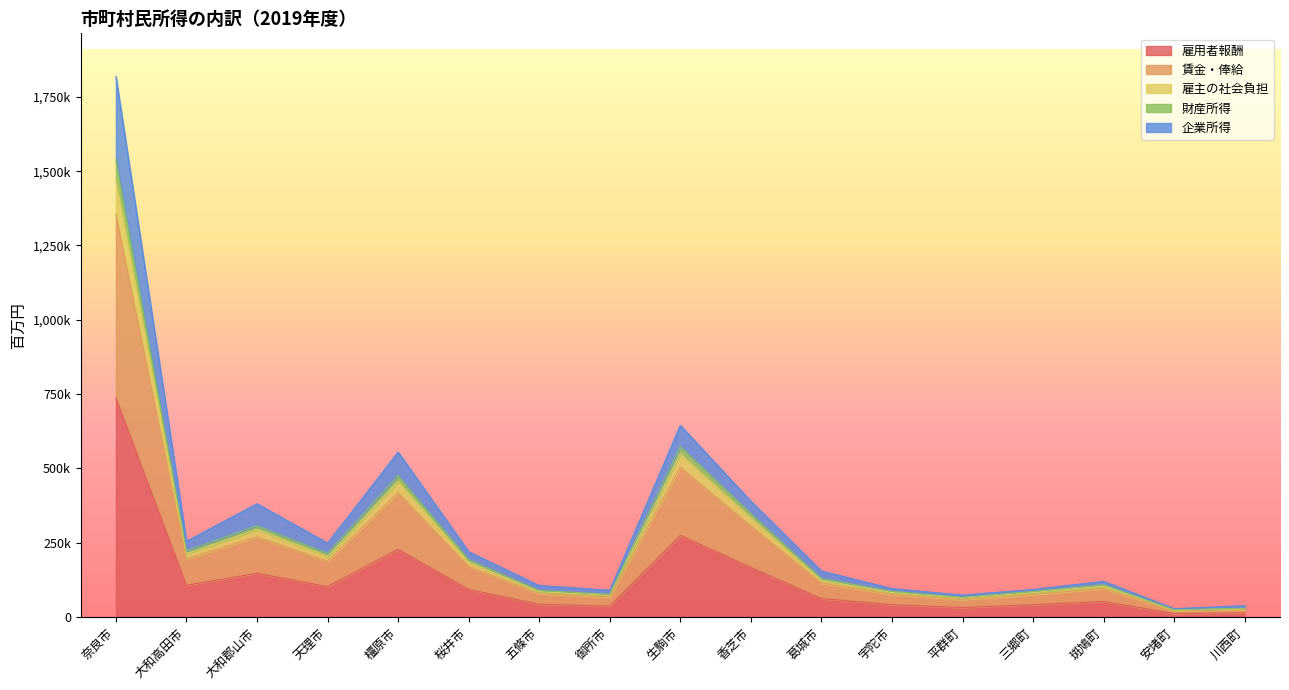

Reading left to right, list all the values displayed in this chart.

雇用者報酬: 奈良市=736620	大和高田市=106380	大和郡山市=146893	天理市=102064	橿原市=227692	桜井市=92332	五條市=42531	御所市=36388	生駒市=274334	香芝市=166724	葛城市=61808	宇陀市=41111	平群町=31619	三郷町=41086	斑鳩町=51889	安堵町=11403	川西町=13785
賃金・俸給: 奈良市=1353891	大和高田市=195524	大和郡山市=269986	天理市=187591	橿原市=418493	桜井市=169704	五條市=78171	御所市=66880	生駒市=504220	香芝市=306435	葛城市=113602	宇陀市=75561	平群町=58115	三郷町=75515	斑鳩町=95371	安堵町=20959	川西町=25337
雇主の社会負担: 奈良市=1473240	大和高田市=212760	大和郡山市=293786	天理市=204128	橿原市=455384	桜井市=184664	五條市=85062	御所市=72776	生駒市=548668	香芝市=333448	葛城市=123616	宇陀市=82222	平群町=63238	三郷町=82172	斑鳩町=103778	安堵町=22806	川西町=27570
財産所得: 奈良市=1538934	大和高田市=222205	大和郡山市=307012	天理市=213702	橿原市=475867	桜井市=192993	五條市=88868	御所市=76033	生駒市=573764	香芝市=348234	葛城市=129140	宇陀市=85894	平群町=65923	三郷町=85760	斑鳩町=108420	安堵町=23822	川西町=28803
企業所得: 奈良市=1818554	大和高田市=254611	大和郡山市=380685	天理市=248398	橿原市=554648	桜井市=219506	五條市=105526	御所市=89738	生駒市=644649	香芝市=389340	葛城市=154421	宇陀市=95336	平群町=73373	三郷町=92395	斑鳩町=119690	安堵町=27798	川西町=37923